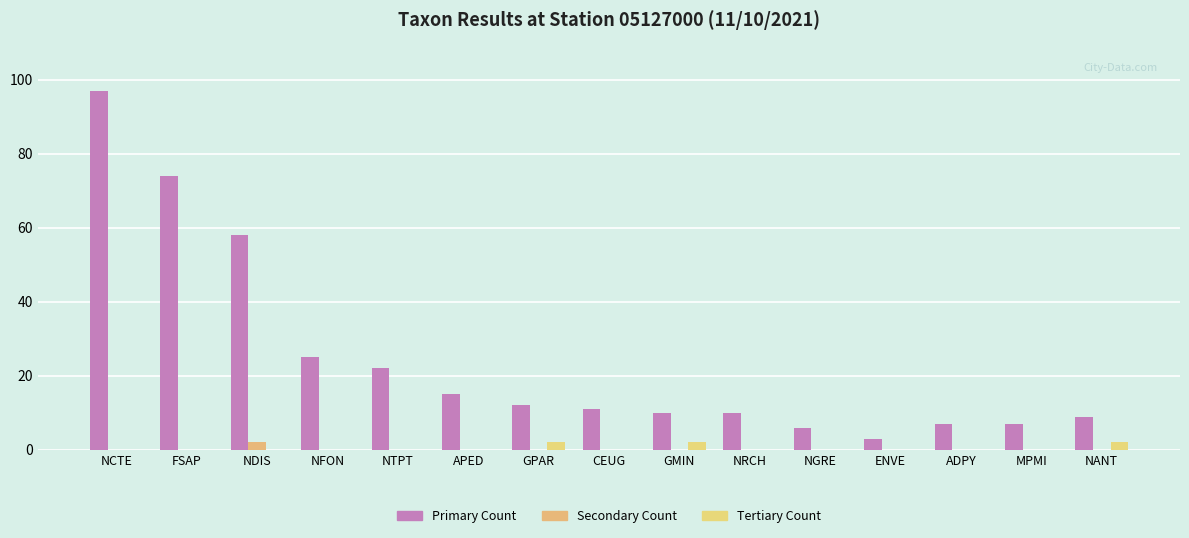

Are the bars horizontal?

No